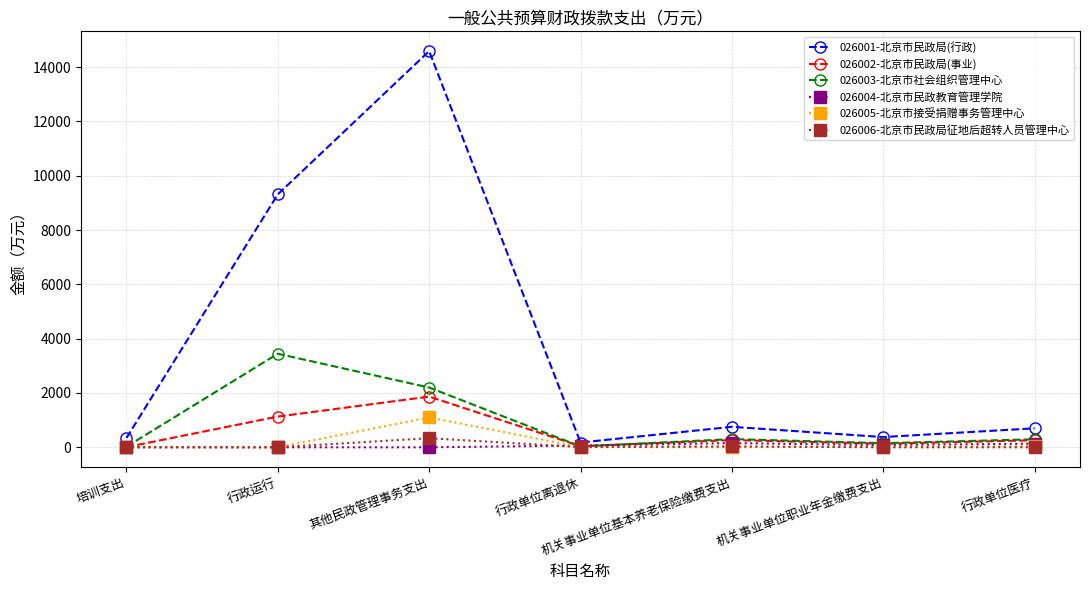

Where is 026001-北京市民政局(行政) nearest to the value 7381?

行政运行